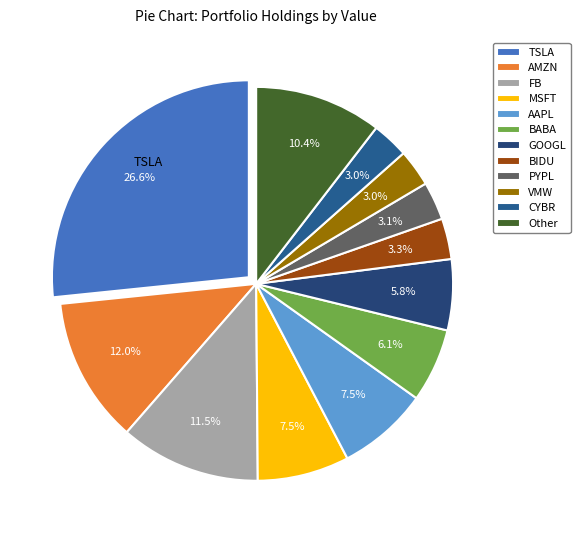

Rank the categories by value from lowest to highest.

CYBR, VMW, PYPL, BIDU, GOOGL, BABA, AAPL, MSFT, Other, FB, AMZN, TSLA